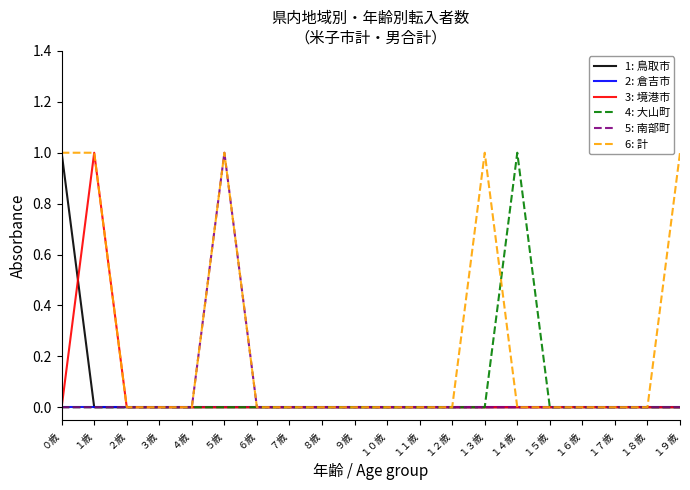

How many series are shown in this chart?

6